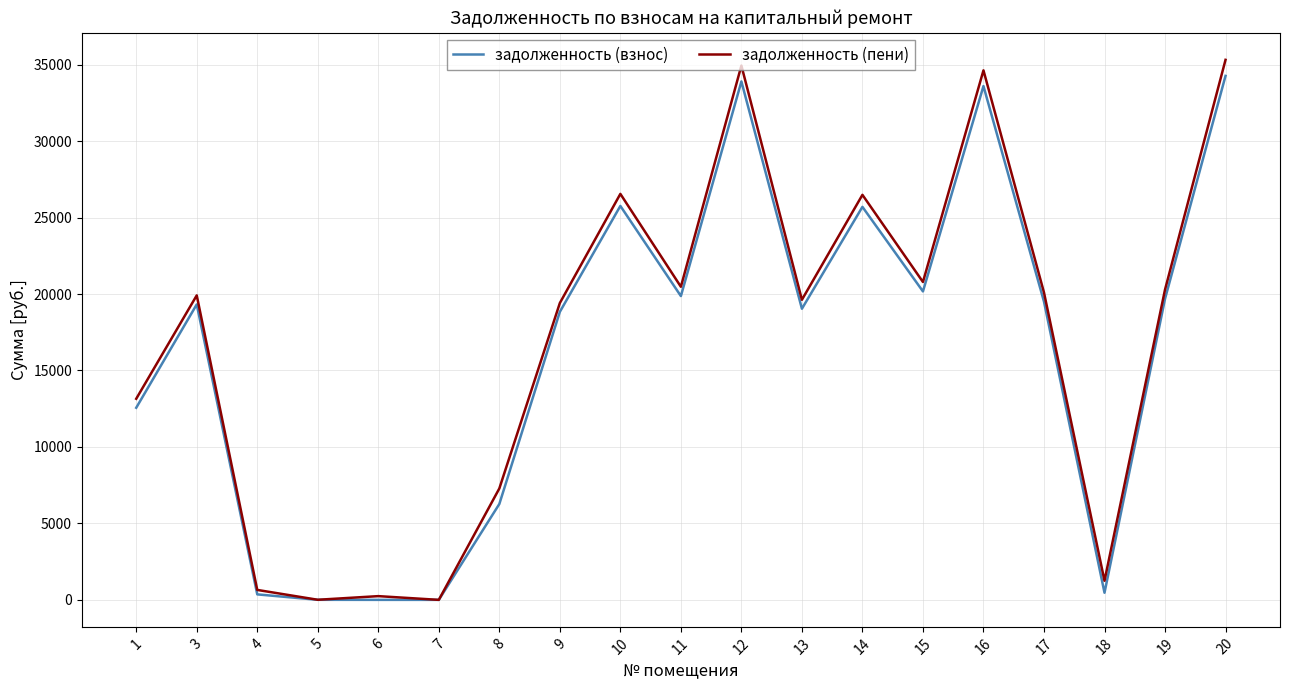

The value of задолженность (взнос) at 18 is 465.2. True or false?

True